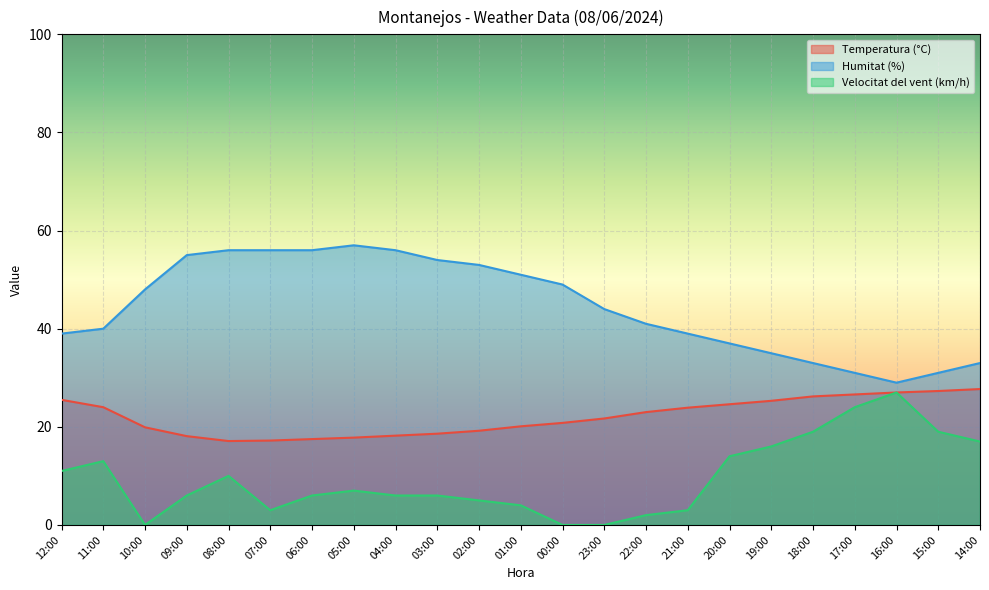

Where is Temperatura (°C) nearest to the value 22?

23:00